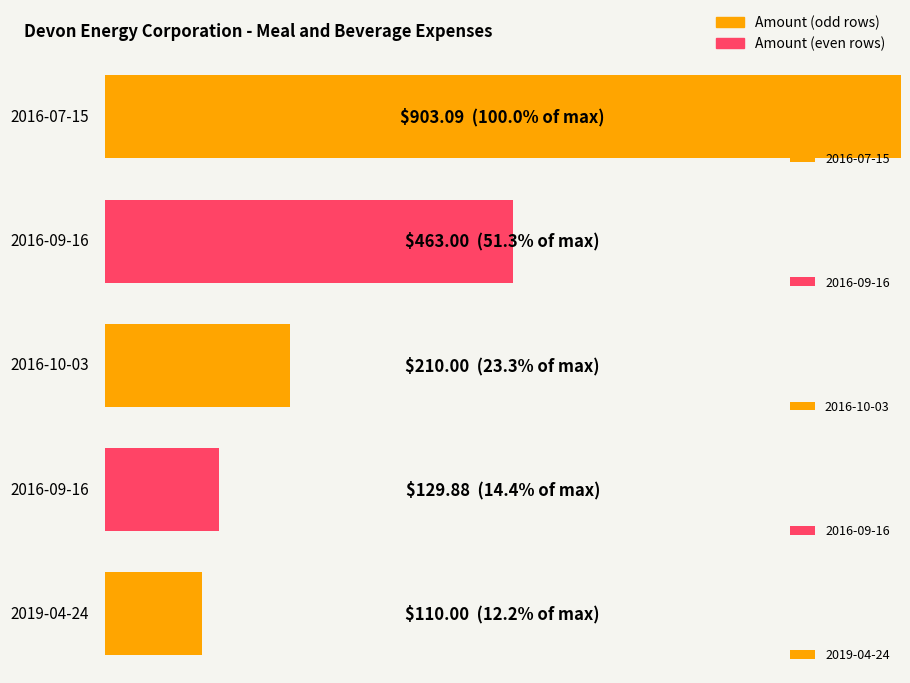

How many values are below 210?

2